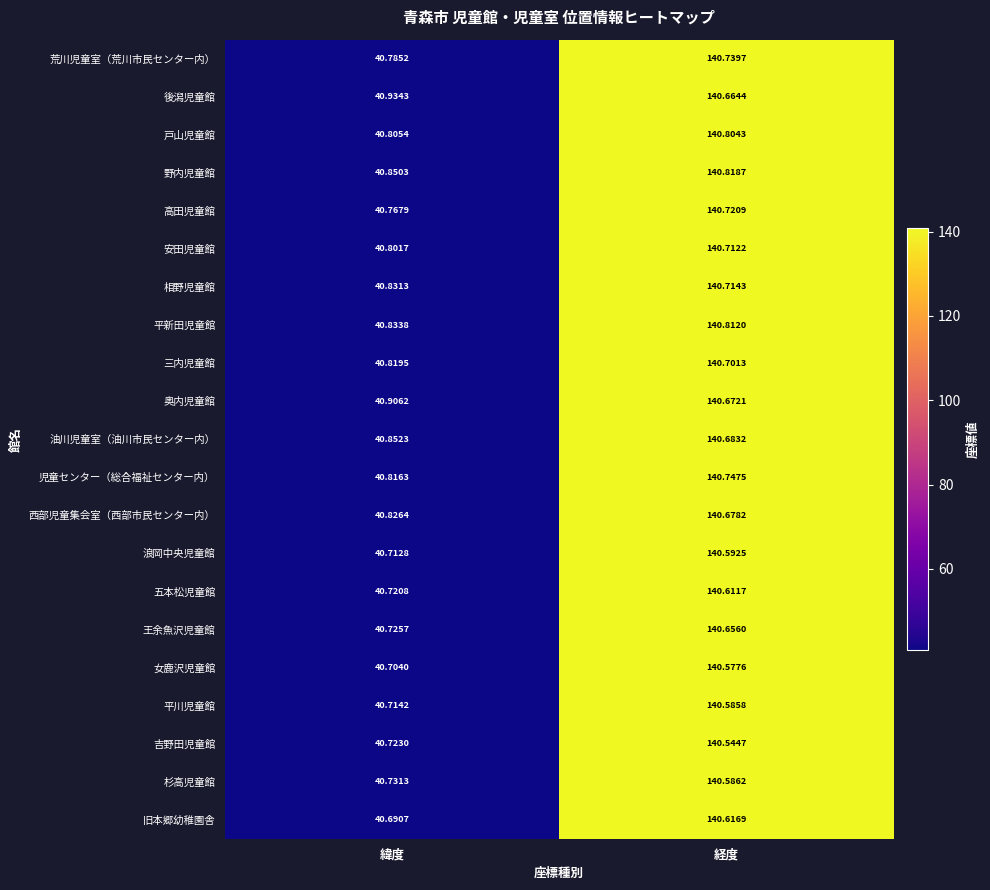

Which series changed the most between 緯度 and 経度?

戸山児童館